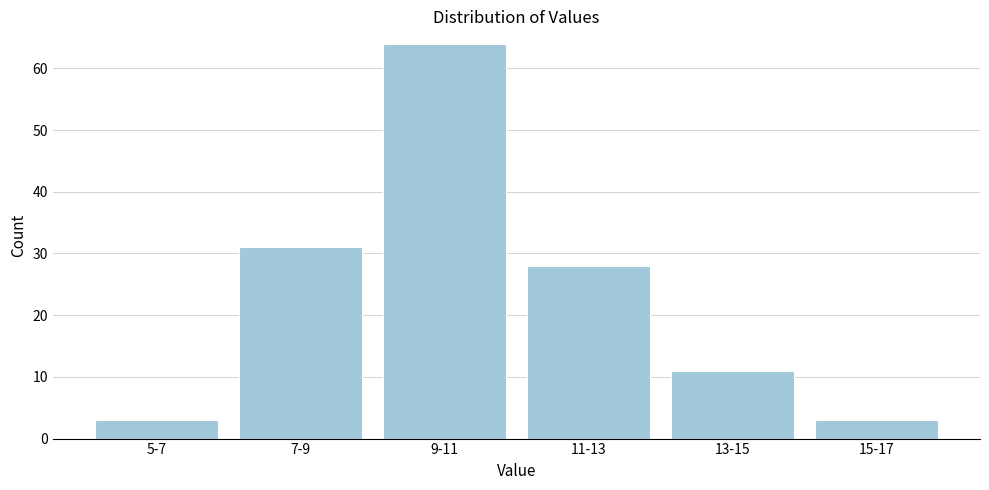

Reading right to left, transcribe all the data shown in this chart.

15-17=3	13-15=11	11-13=28	9-11=64	7-9=31	5-7=3